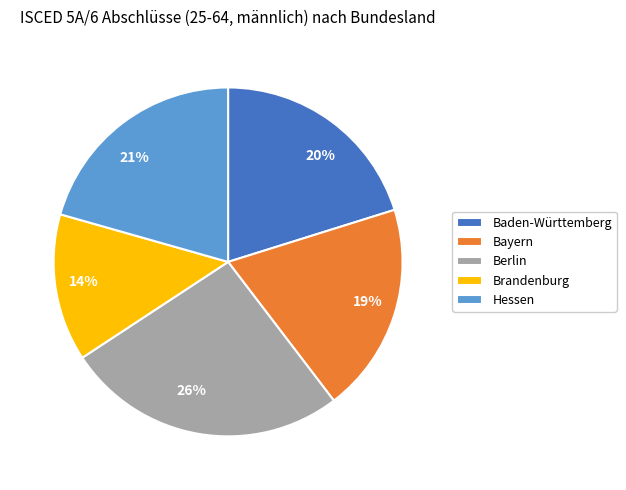

To the nearest percent, what is the difference between the largest and smallest slice percentages?

12%